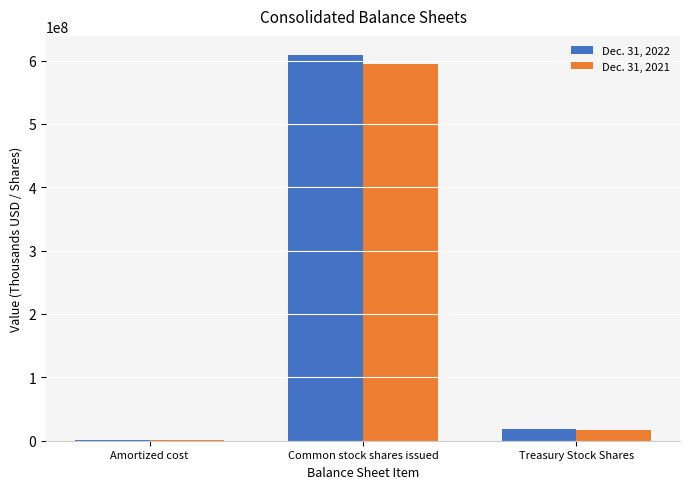

What is the sum of all Dec. 31, 2021 values?

613047253